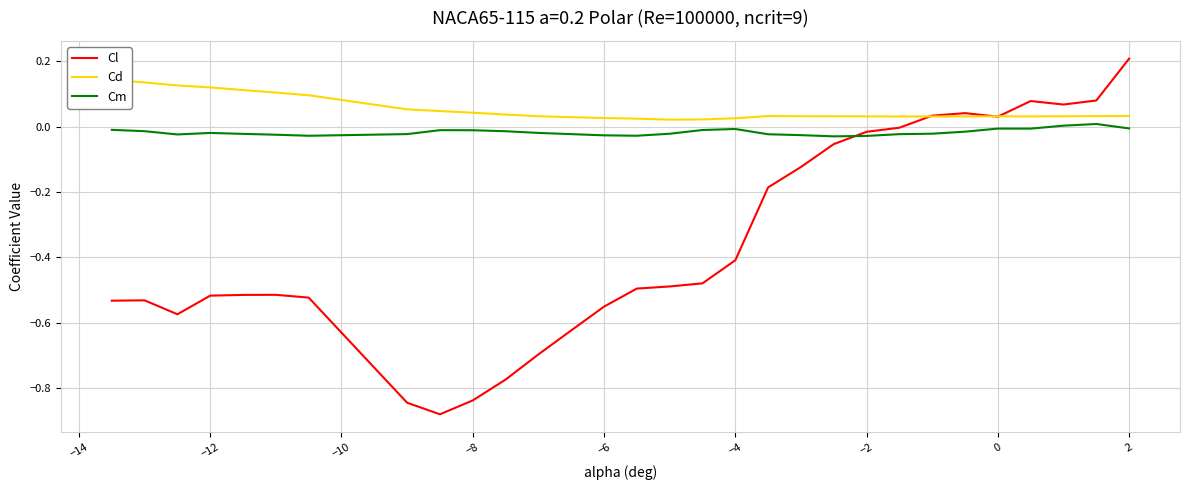

True or false: Cl and Cm intersect in this chart.

True